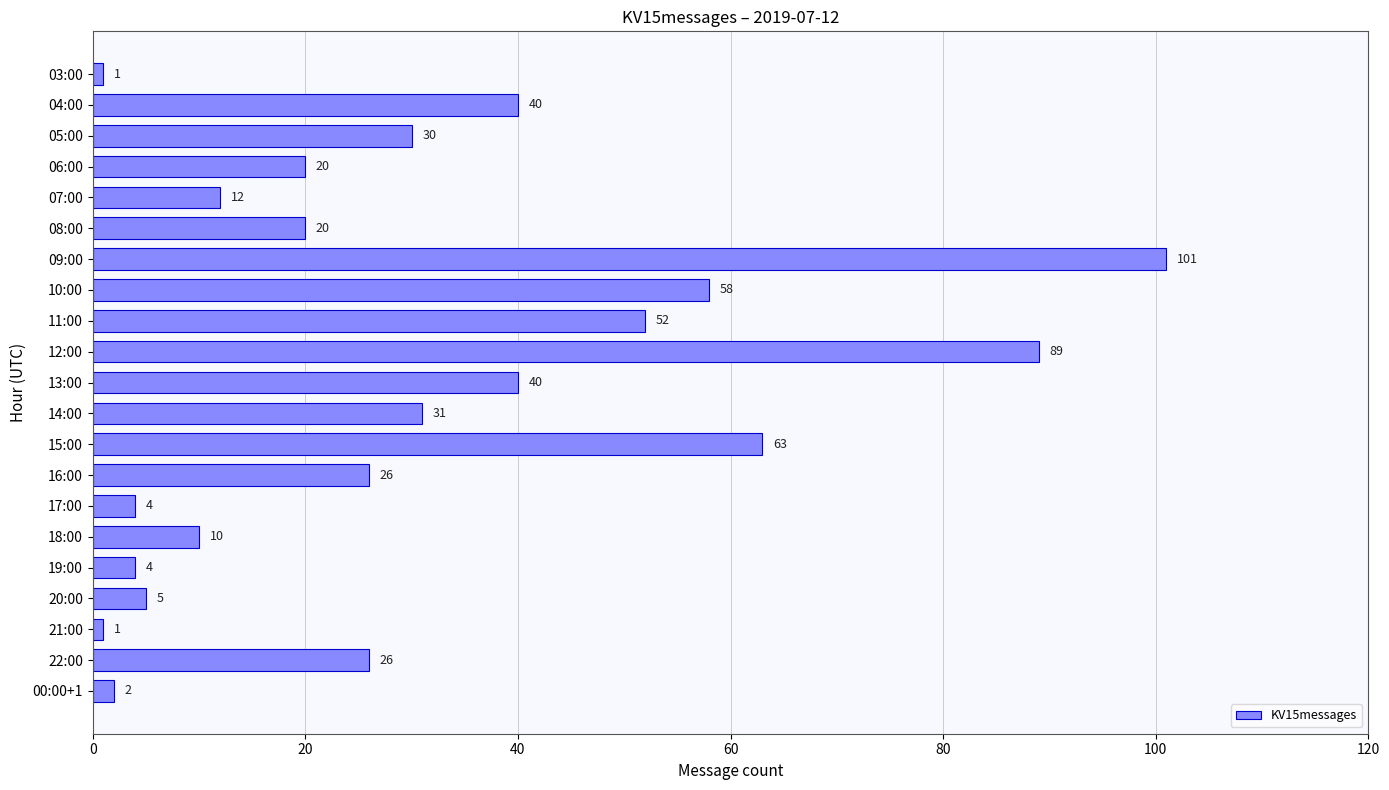

The chart shows a value of 31 at 06:00. True or false?

False